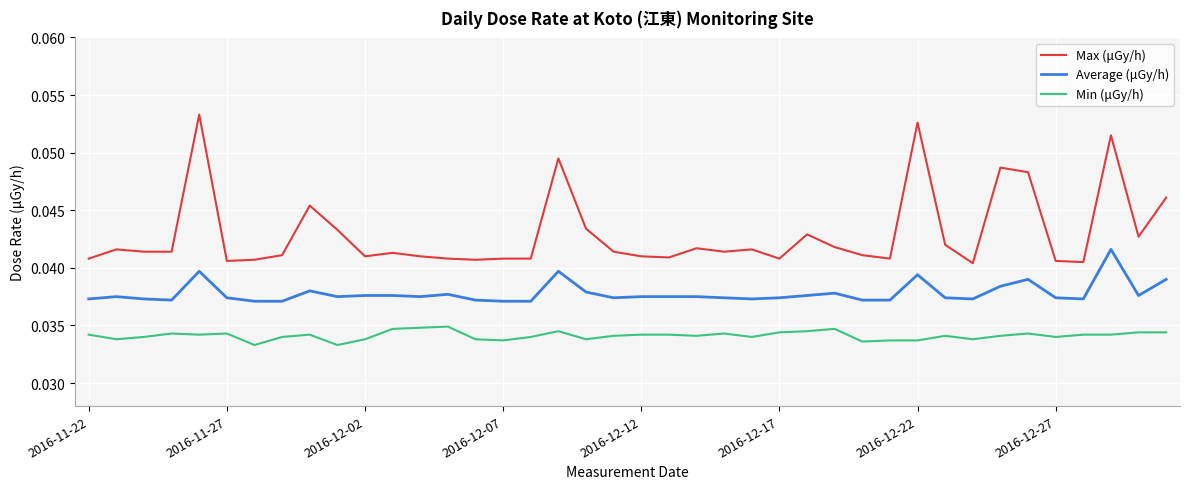

What are all the series names shown in the legend?

Max (μGy/h), Average (μGy/h), Min (μGy/h)